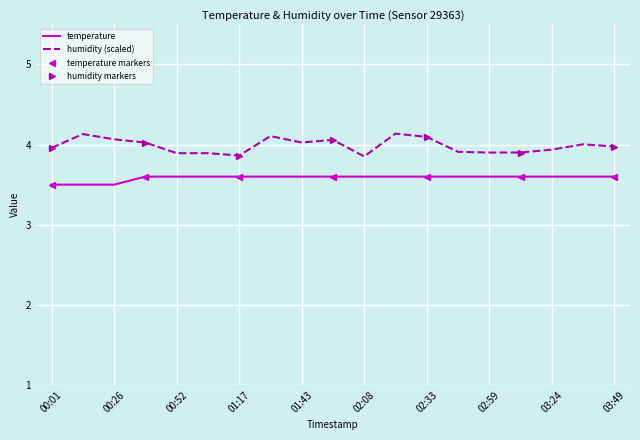

How many values are between 3 and 4?

19